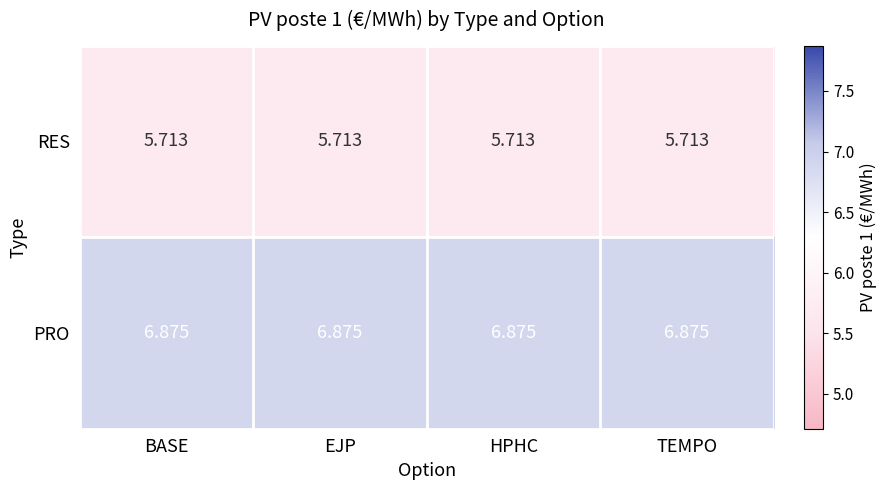

Rank the series by their average value, from highest to lowest.

PRO, RES